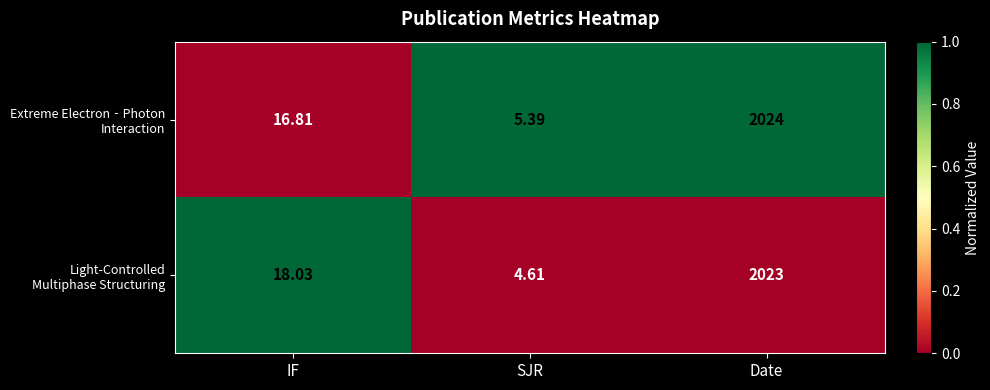

At which category does the chart reach its minimum across all series?

SJR